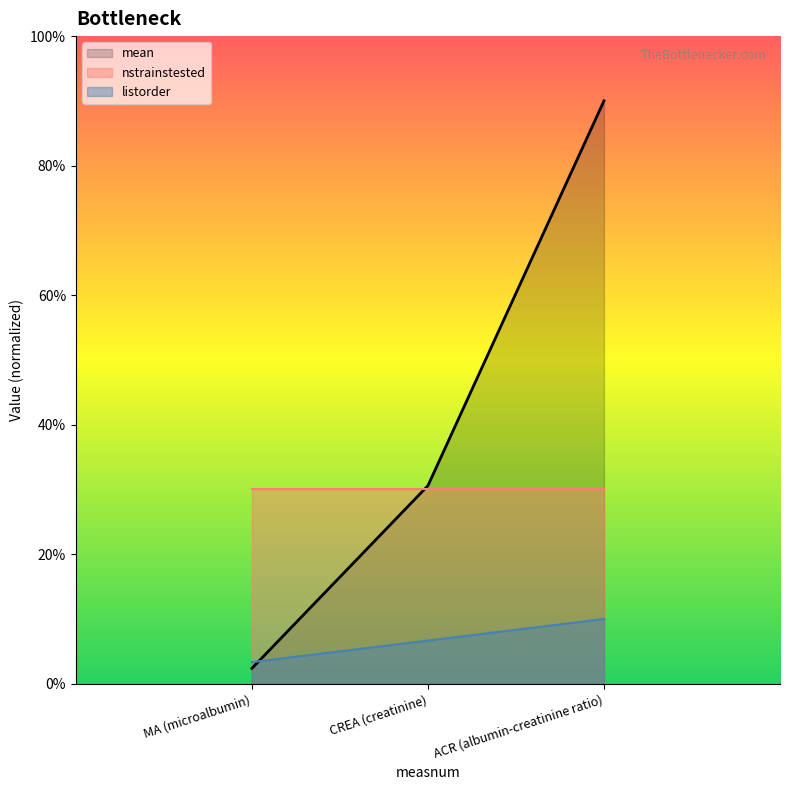

What is the label of the 3rd point from the right?

MA (microalbumin)